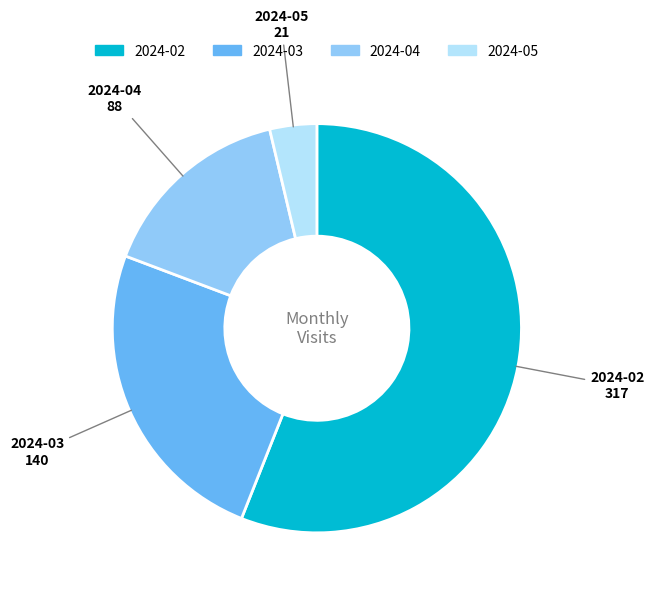

Rank the categories by value from lowest to highest.

2024-05, 2024-04, 2024-03, 2024-02